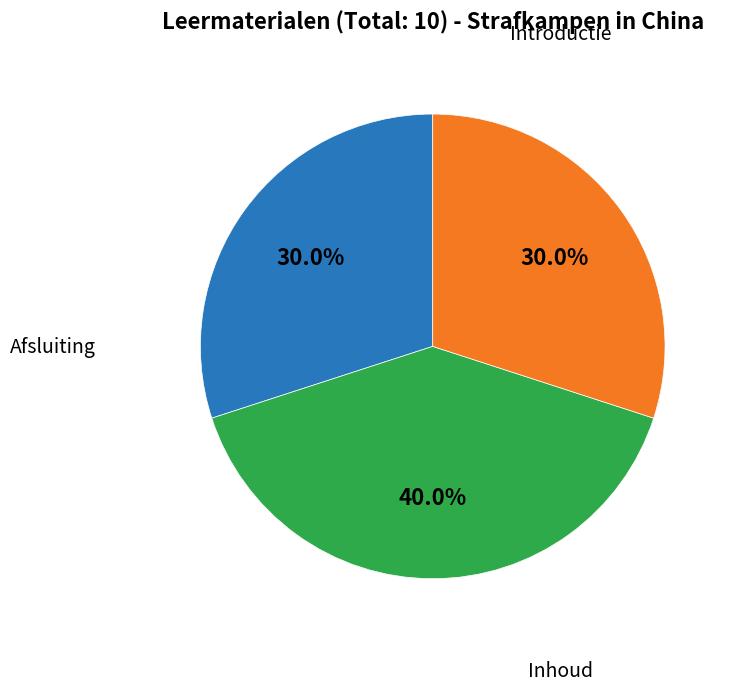

Is there any slice that represents more than half of the pie?

No